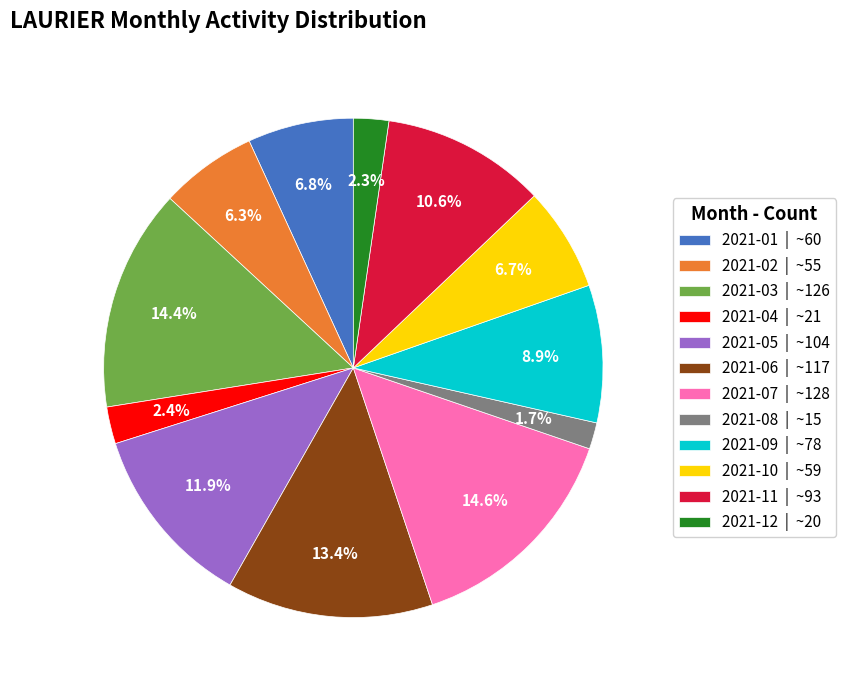

True or false: 2021-03 accounts for 14% of the total.

True